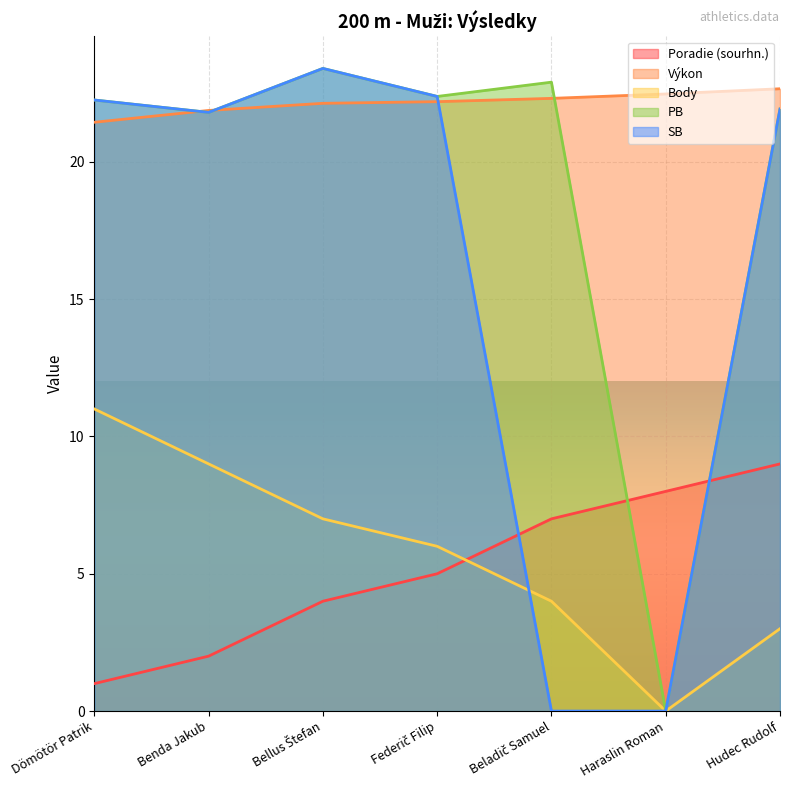

In SB, how many points are lower than both neighbors (excluding endpoints)?

1